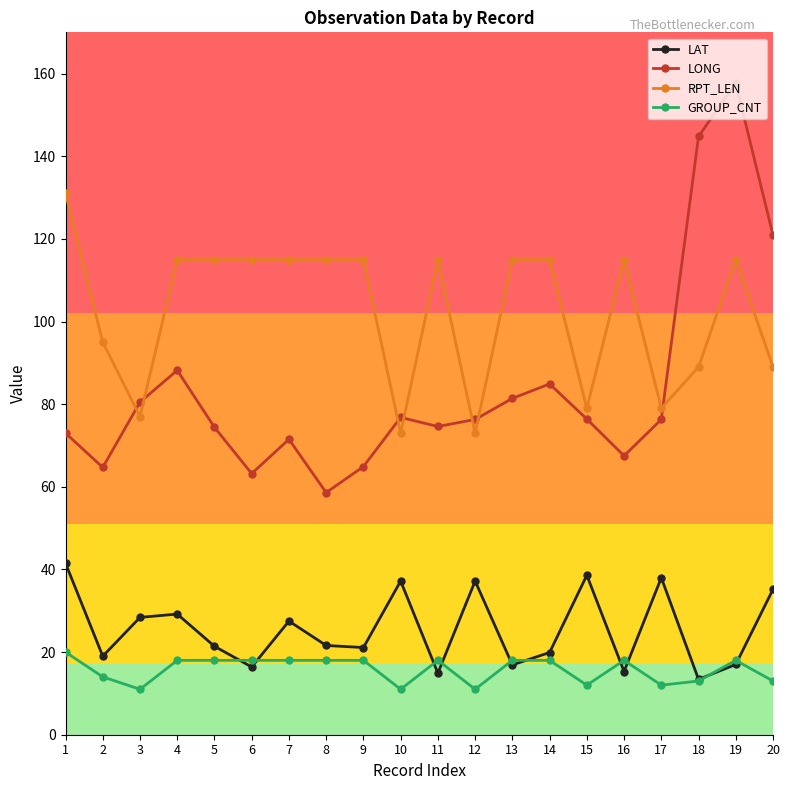

Rank the series by their maximum value, from lowest to highest.

GROUP_CNT, LAT, RPT_LEN, LONG